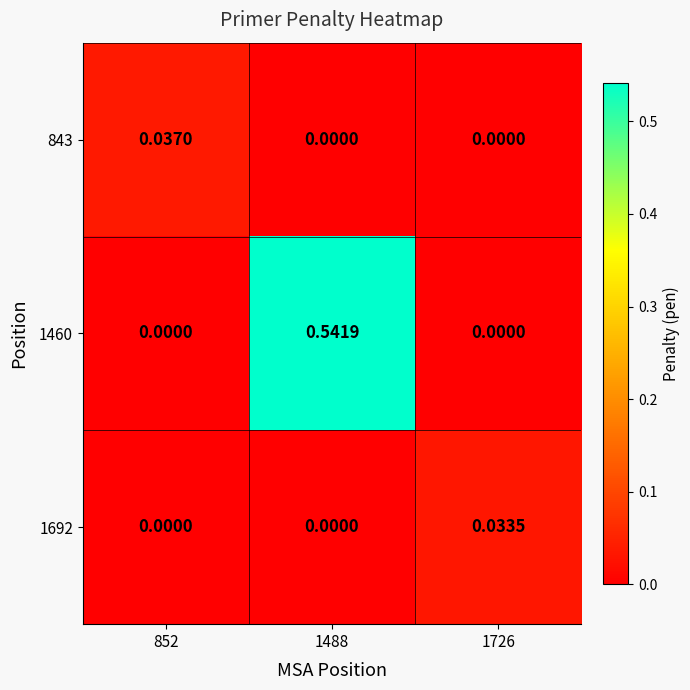

Is the value of 1692 at 1726 greater than the value of 843 at 1726?

Yes